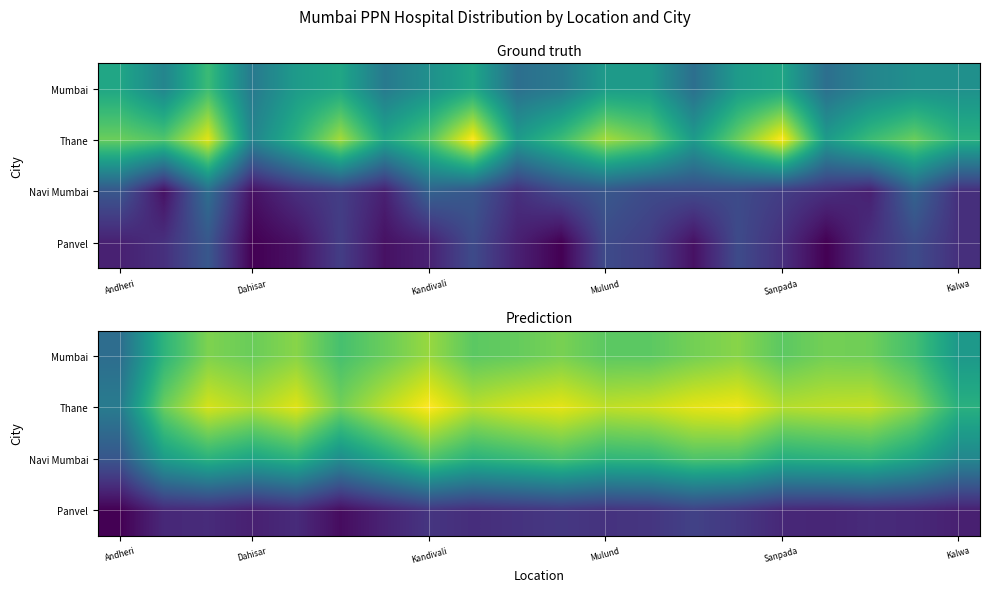

What is the difference between the maximum and second lowest values in the Mumbai series?

3.2